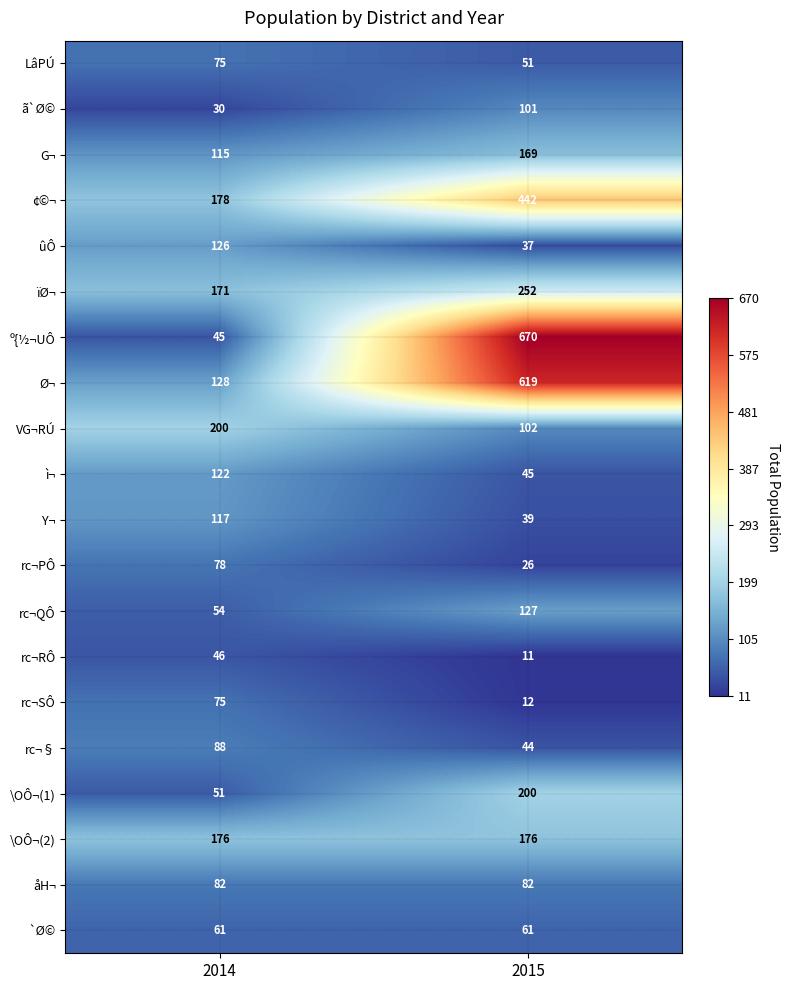

What is the difference between the highest and lowest values at 2014?

170